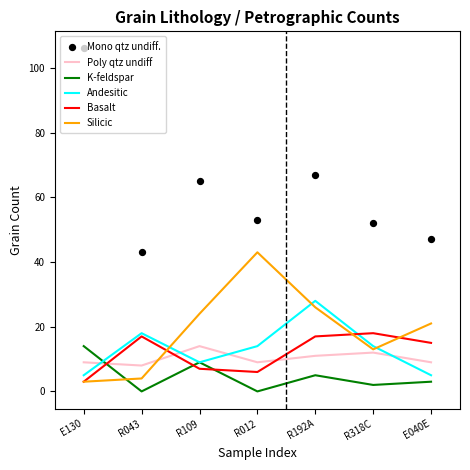

What are all the series names shown in the legend?

Poly qtz undiff, K-feldspar, Andesitic, Basalt, Silicic, Mono qtz undiff.